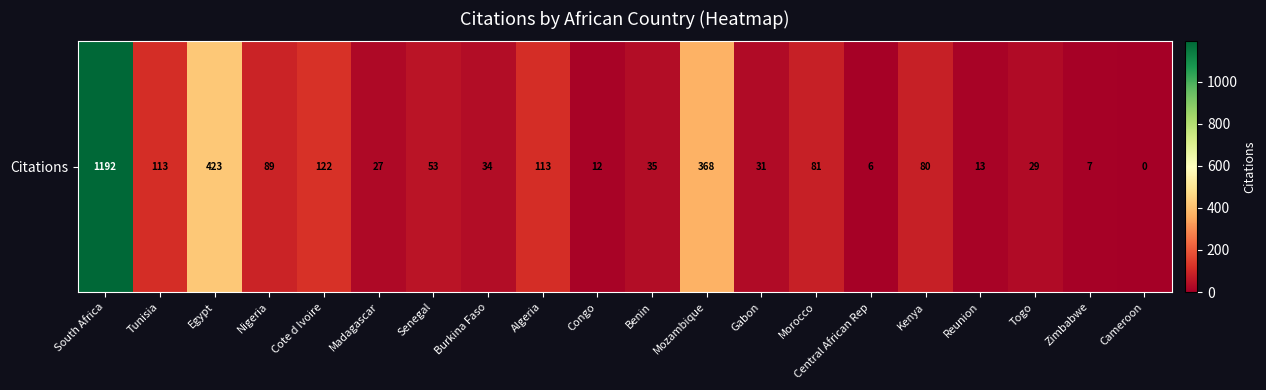

The chart shows a value of 34 at Burkina Faso. True or false?

True